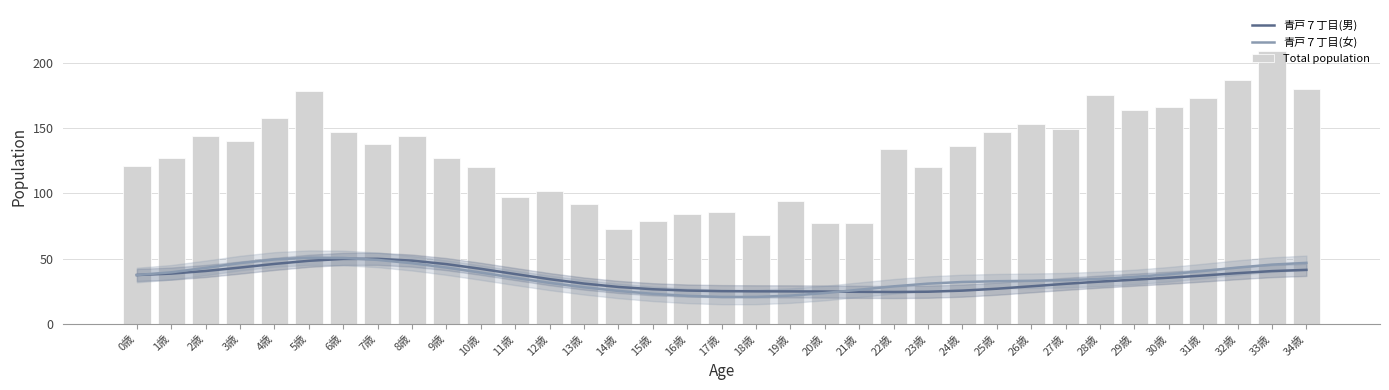

Reading left to right, what are all the values shown in this chart?

青戸７丁目(男): 0歳=37.5	1歳=38.5	2歳=40.5	3歳=43.2	4歳=46.0	5歳=48.3	6歳=49.8	7歳=49.9	8歳=48.5	9歳=45.8	10歳=42.2	11歳=38.2	12歳=34.3	13歳=30.9	14歳=28.3	15歳=26.6	16歳=25.6	17歳=25.1	18歳=25.0	19歳=24.9	20歳=24.8	21歳=24.6	22歳=24.4	23歳=24.7	24歳=25.5	25歳=27.0	26歳=28.8	27歳=30.7	28歳=32.4	29歳=33.9	30歳=35.4	31歳=37.1	32歳=38.9	33歳=40.5	34歳=41.4
青戸７丁目(女): 0歳=37.5	1歳=39.5	2歳=42.9	3歳=46.6	4歳=49.4	5歳=50.7	6歳=50.5	7歳=49.0	8歳=46.5	9歳=43.2	10歳=39.3	11歳=35.3	12歳=31.5	13歳=28.1	14歳=25.3	15歳=23.1	16歳=21.5	17歳=20.7	18歳=20.7	19歳=21.7	20歳=23.6	21歳=26.2	22歳=28.8	23歳=30.9	24歳=32.1	25歳=32.7	26歳=33.0	27歳=33.5	28歳=34.5	29歳=36.0	30歳=38.0	31歳=40.5	32歳=43.2	33歳=45.4	34歳=46.8
Total population: 0歳=121.0	1歳=127.0	2歳=144.0	3歳=140.0	4歳=158.0	5歳=178.0	6歳=147.0	7歳=138.0	8歳=144.0	9歳=127.0	10歳=120.0	11歳=97.0	12歳=102.0	13歳=92.0	14歳=73.0	15歳=79.0	16歳=84.0	17歳=86.0	18歳=68.0	19歳=94.0	20歳=77.0	21歳=77.0	22歳=134.0	23歳=120.0	24歳=136.0	25歳=147.0	26歳=153.0	27歳=149.0	28歳=175.0	29歳=164.0	30歳=166.0	31歳=173.0	32歳=187.0	33歳=209.0	34歳=180.0